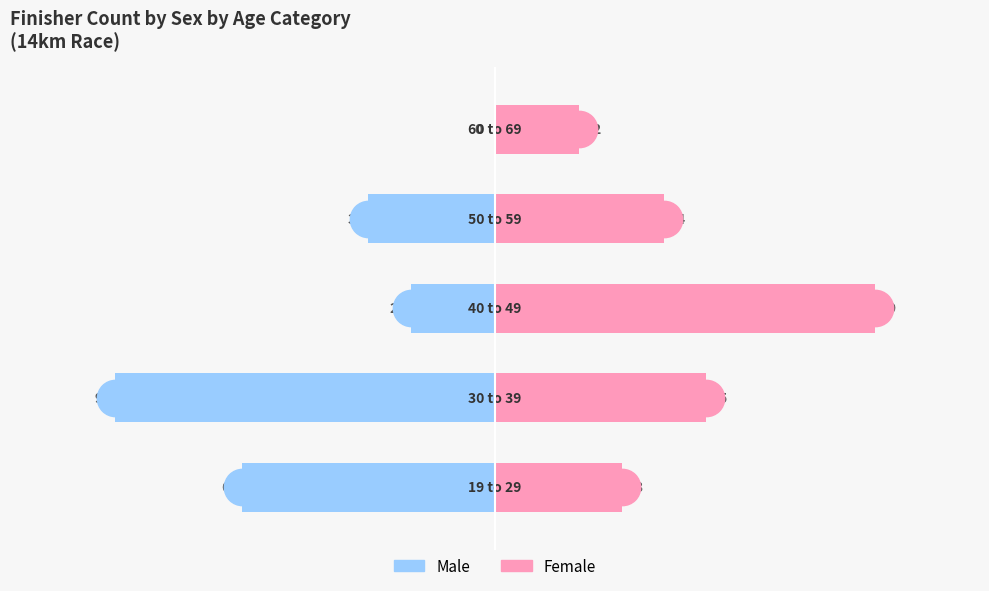

The Male series shows 5 at 5. True or false?

False